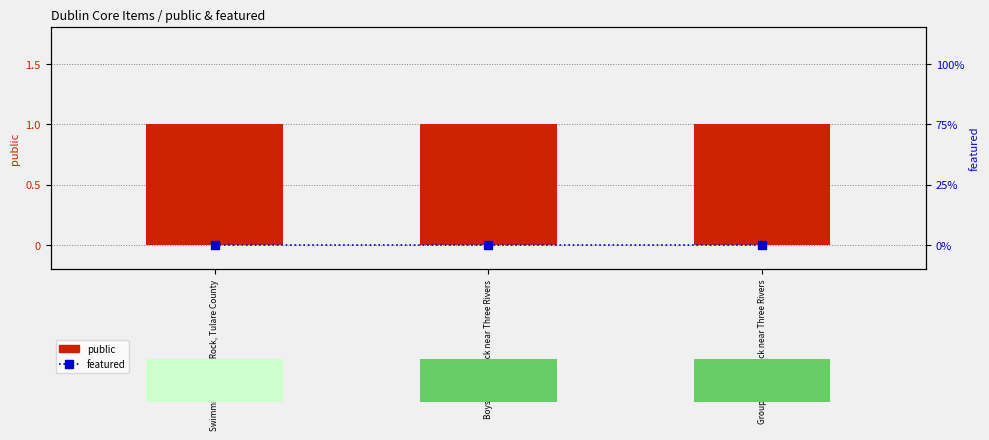

List the labels in order of featured value, smallest first.

Swimming at Slick Rock, Tulare County, Boys at Slick Rock near Three Rivers, Group at Slick Rock near Three Rivers